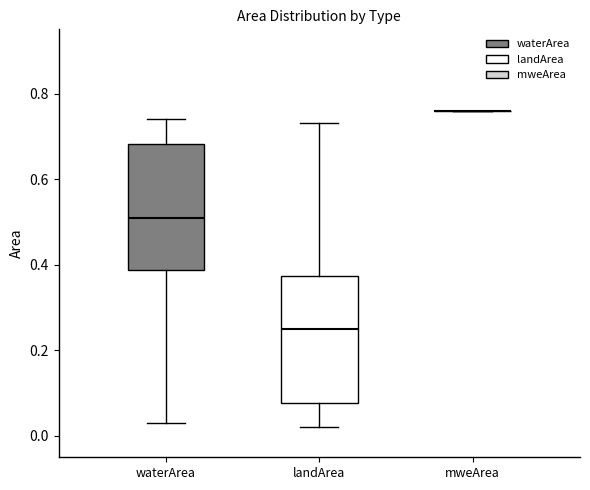

Where does the lower whisker of the box for waterArea end on the y-axis? The values are not printed on the chart, so give them approximately, as read against the axis.

0.04